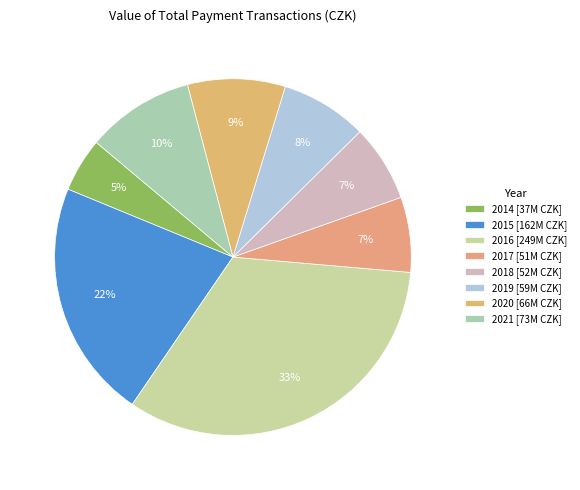

Count the number of slices in the pie.

8